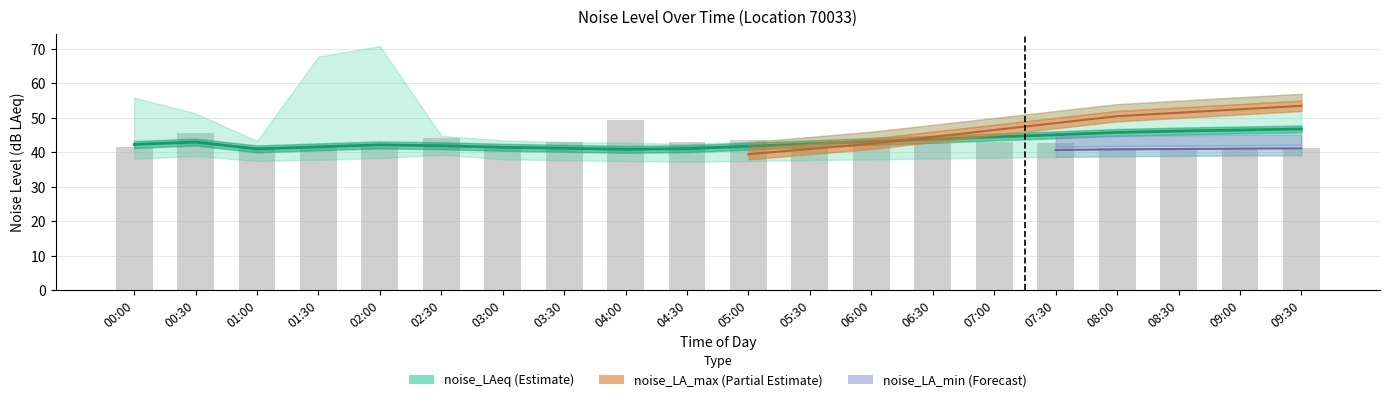

At which category does the chart reach its peak across all series?

02:00